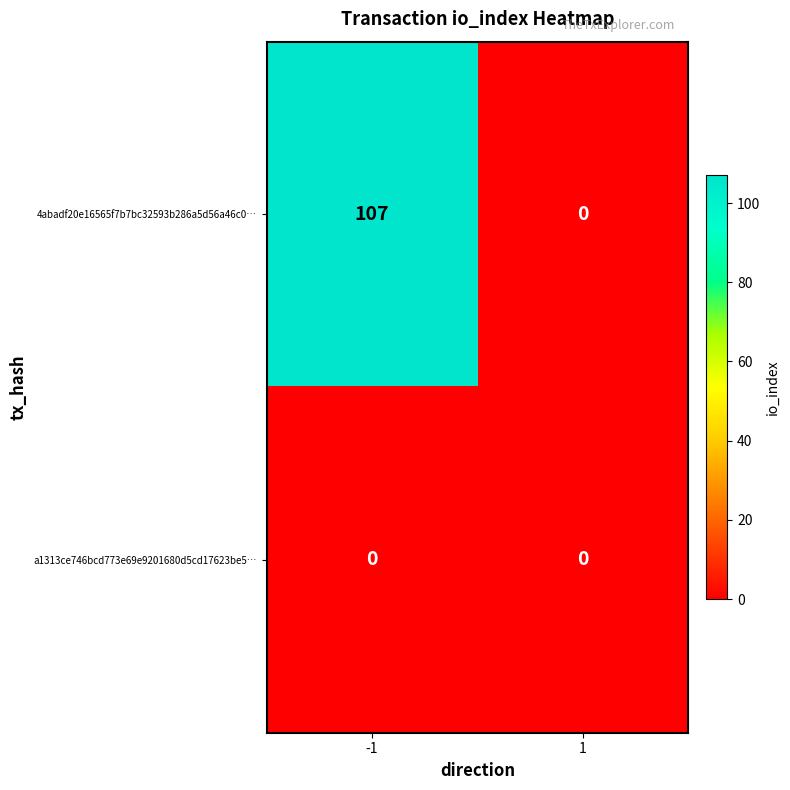

Is it true that 4abadf20e16565f7b7bc32593b286a5d56a46c0… equals 0 at 1?

True